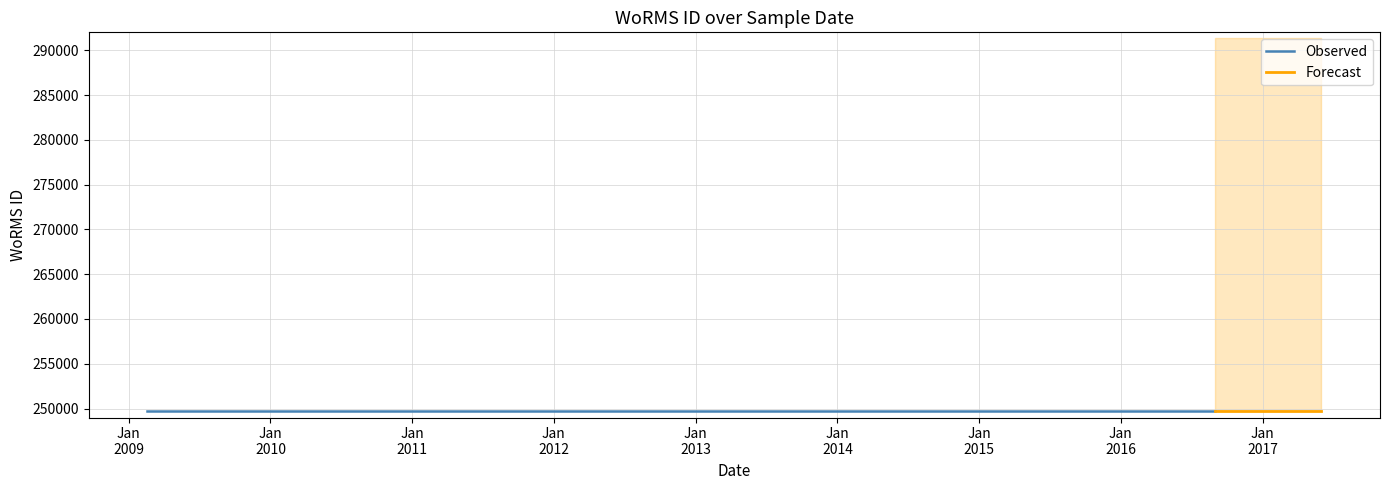

Rank the categories by value from highest to lowest.

, 2009-02-18, 2016-09-01